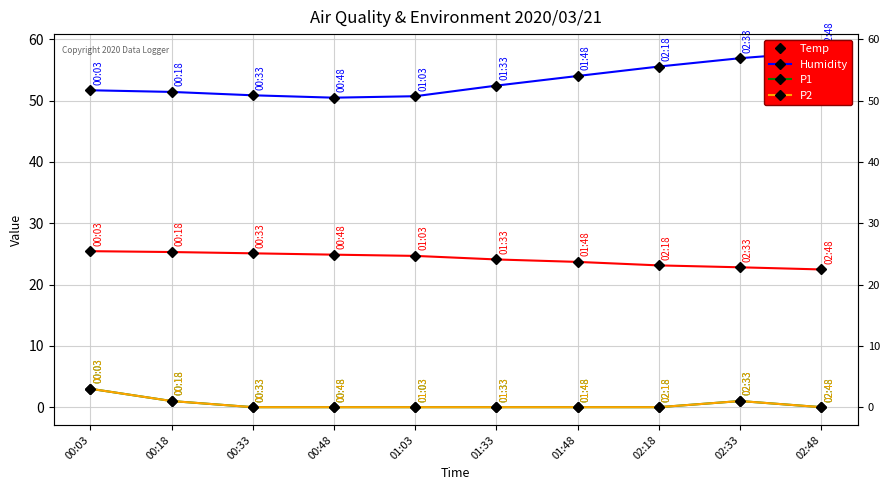

True or false: Humidity has more than 1 interior local peaks.

False